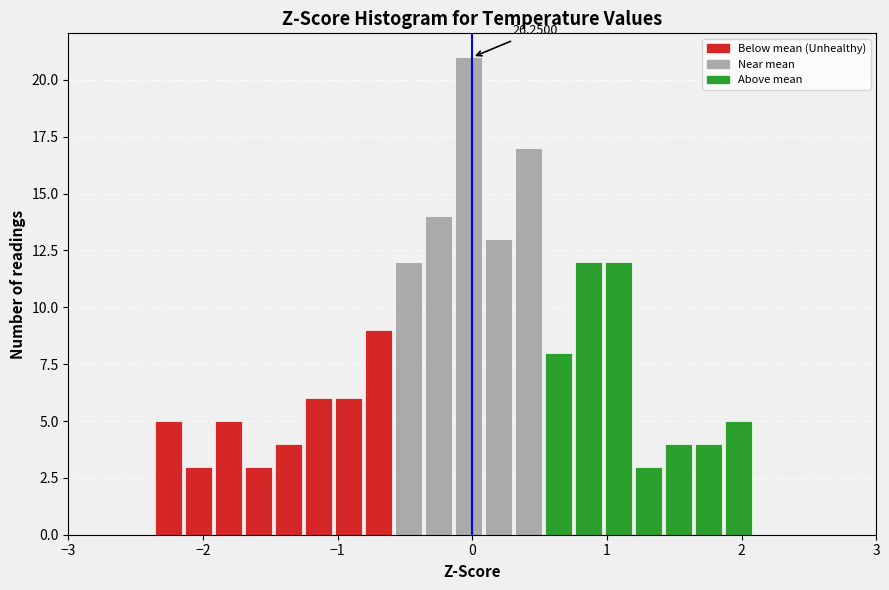

Read against the x-axis, roughly where is the centre of the tallest bar?

0.0